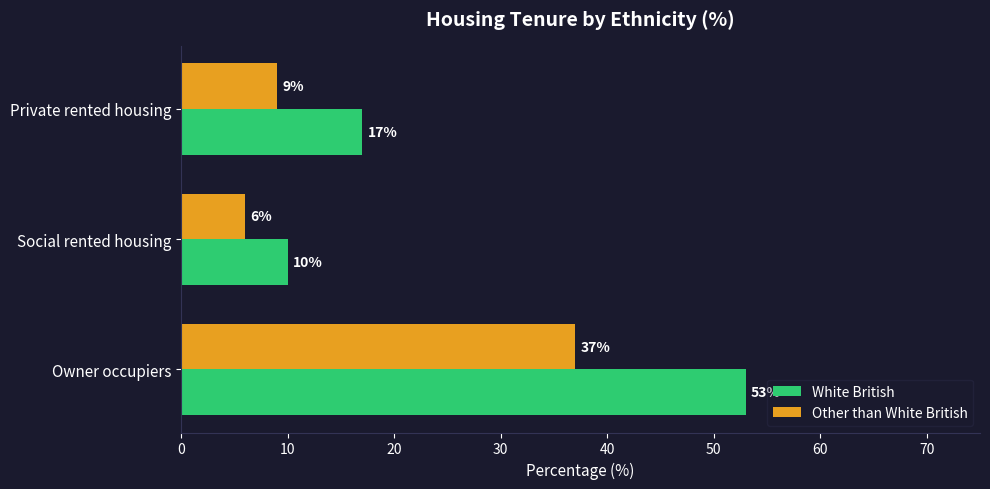

Which category has the lowest value in the White British series?

Social rented housing